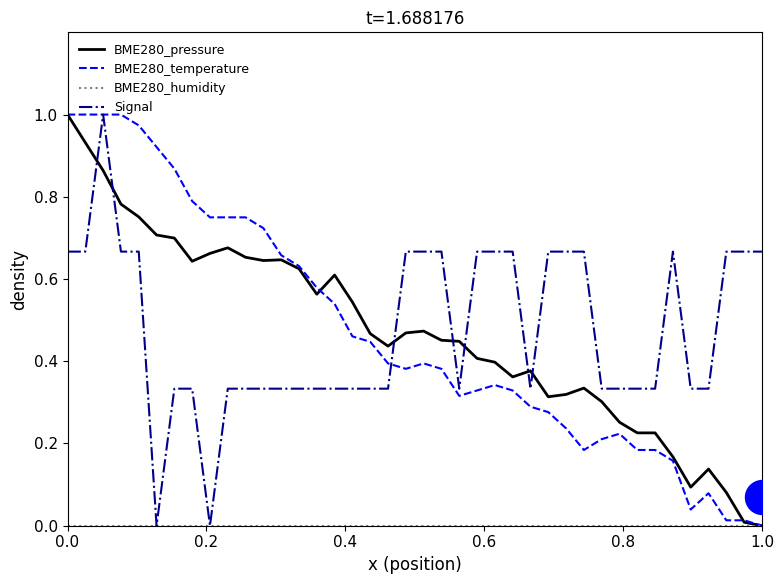

Which series reaches the maximum Y coordinate?

BME280_pressure